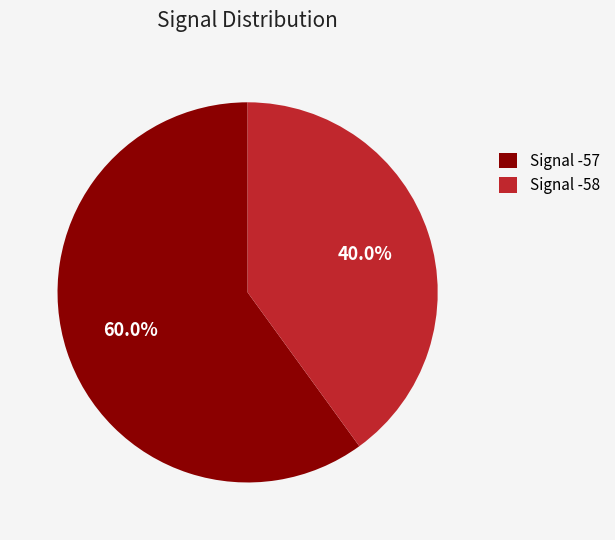

To the nearest percent, what portion does Signal -57 represent?

60%